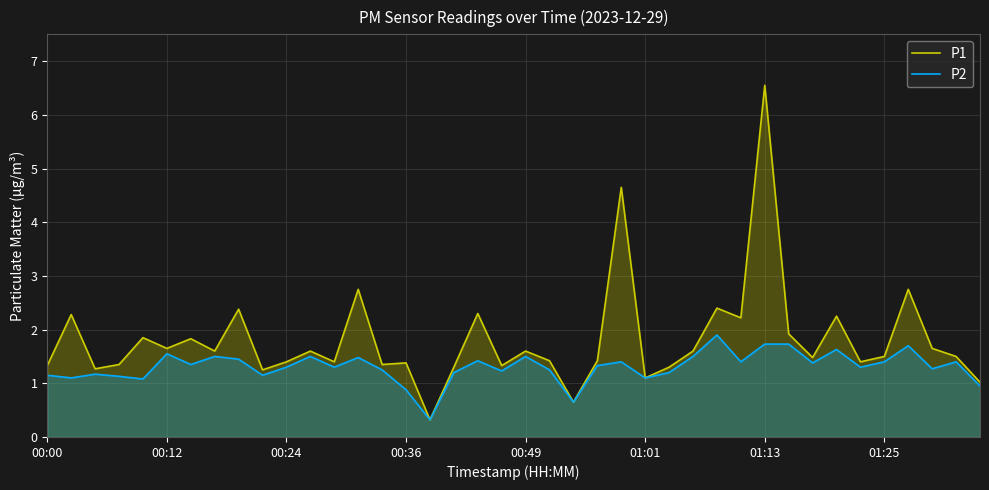

What is the approximate value of P2 at 37?

1.3